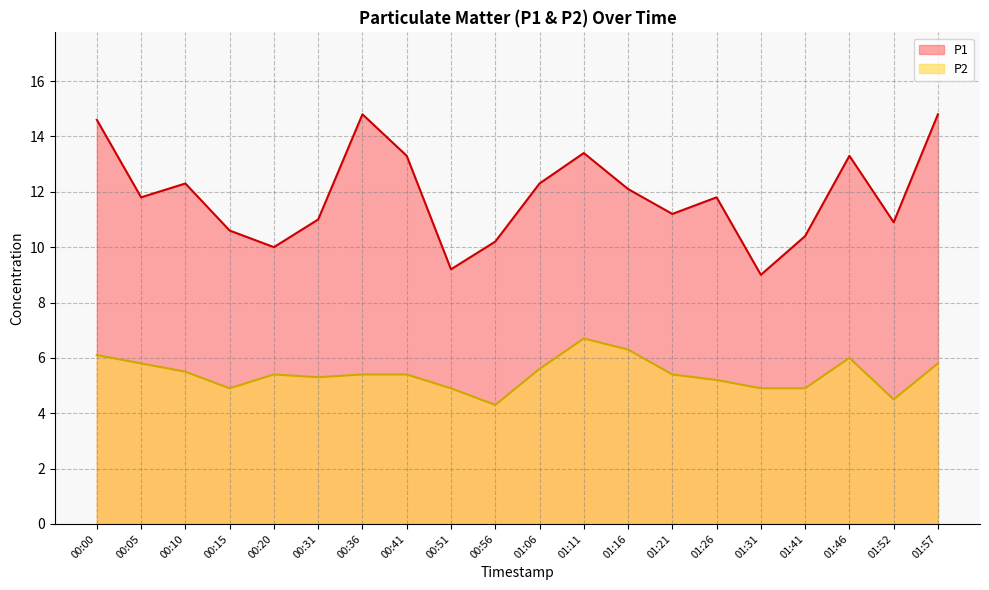

List the labels in order of P1 value, largest first.

00:36, 01:57, 00:00, 01:11, 00:41, 01:46, 00:10, 01:06, 01:16, 00:05, 01:26, 01:21, 00:31, 01:52, 00:15, 01:41, 00:56, 00:20, 00:51, 01:31